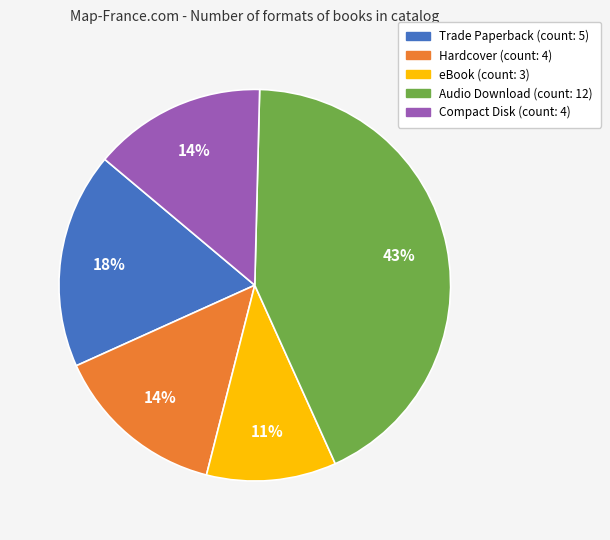

What percentage is the Hardcover slice, to the nearest percent?

14%